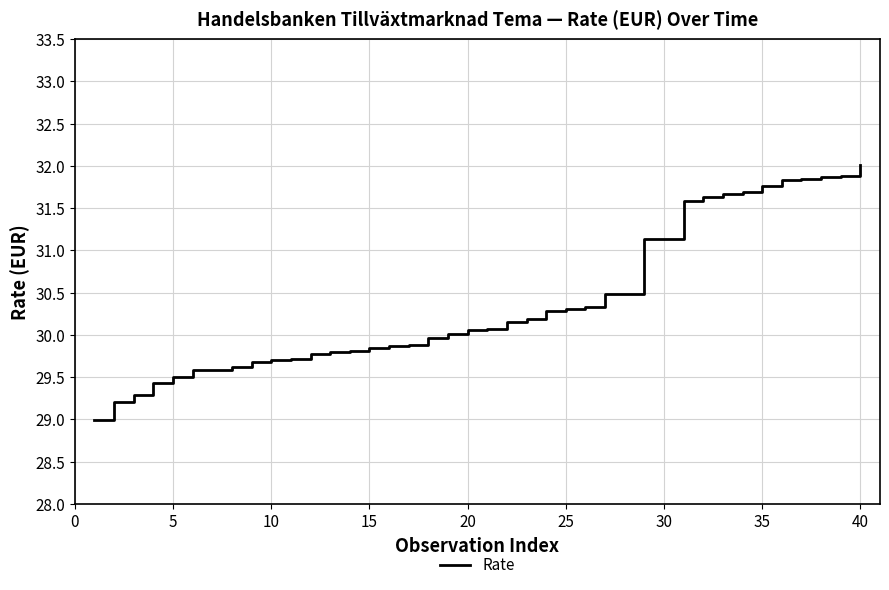

What is the maximum value shown in the chart?

32.0